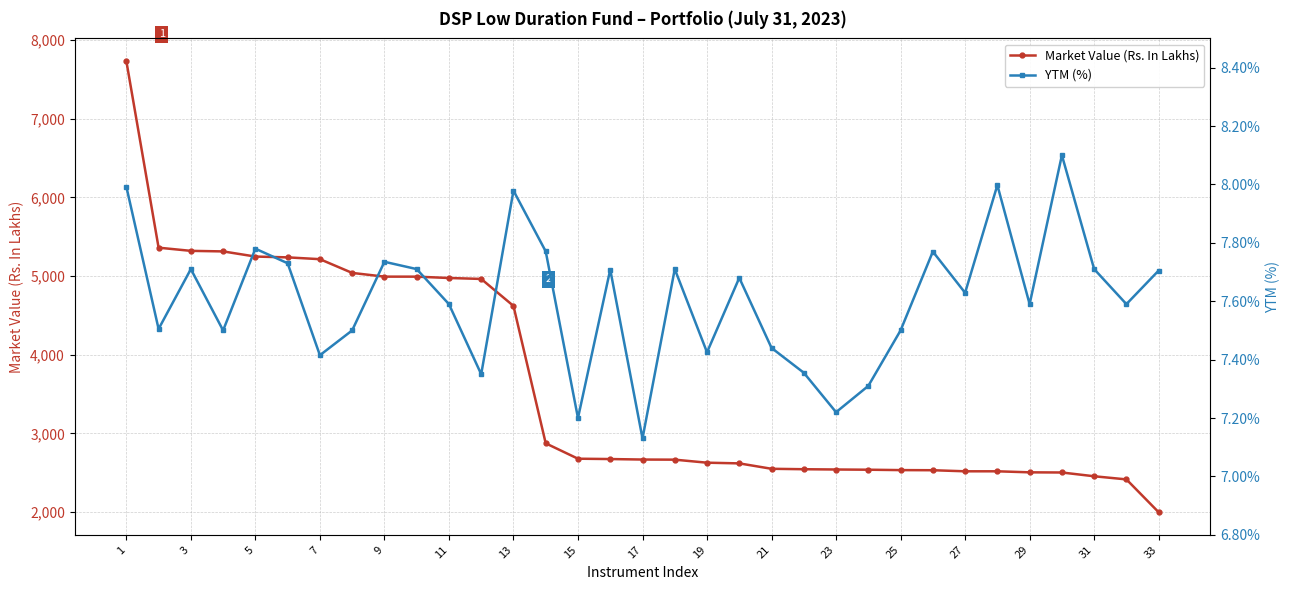

The value of Market Value (Rs. In Lakhs) at 23 is 2541.5. True or false?

True